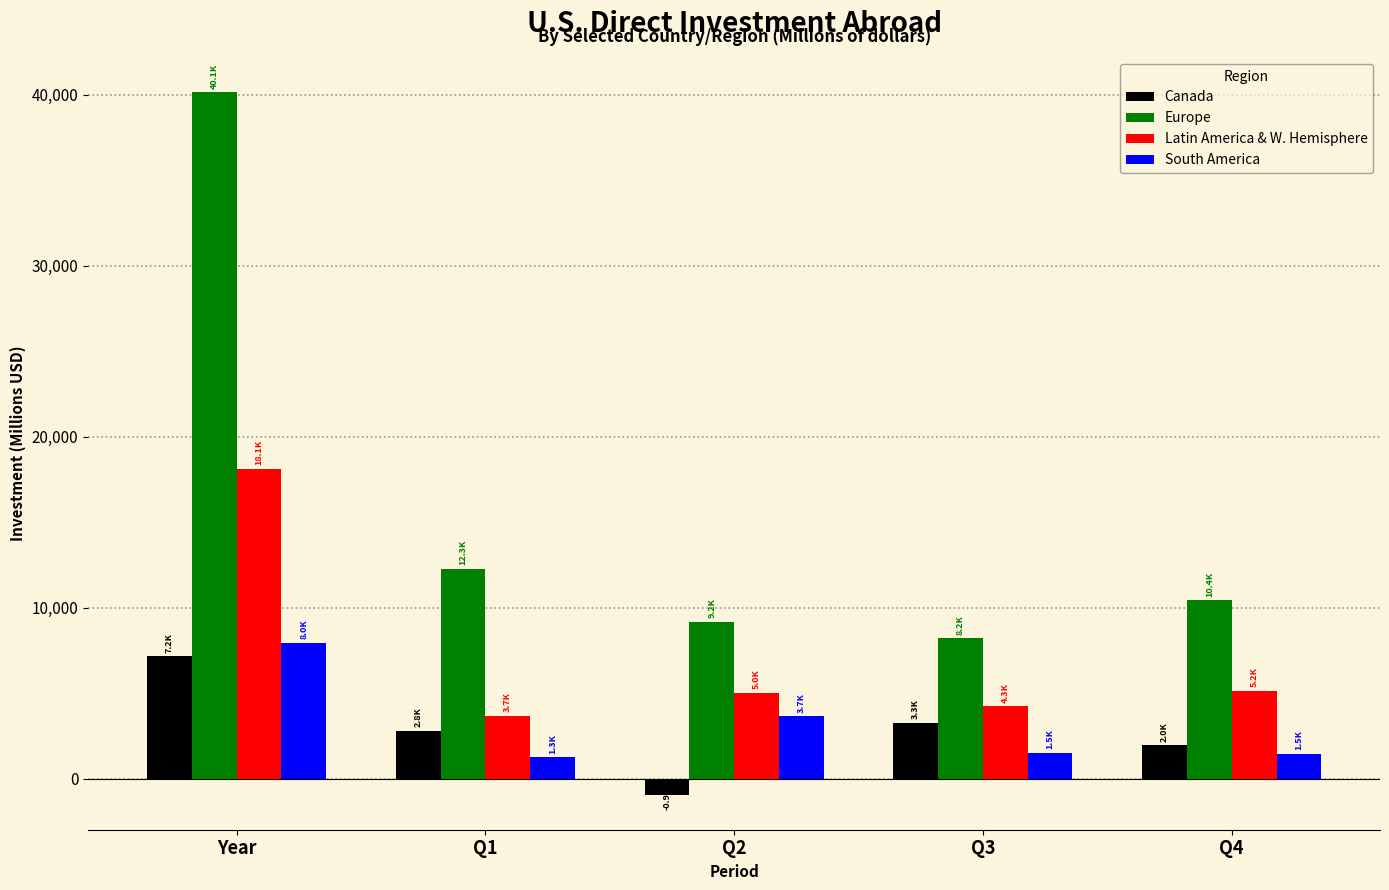

What is the difference between the highest and lowest values at Q4?

8955